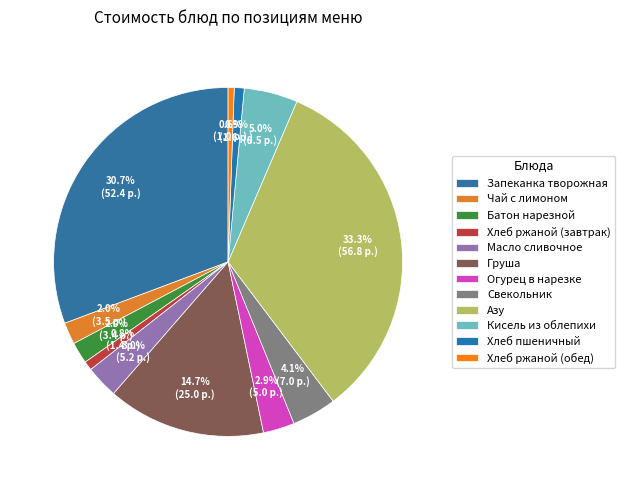

How many slices are in this pie chart?

12